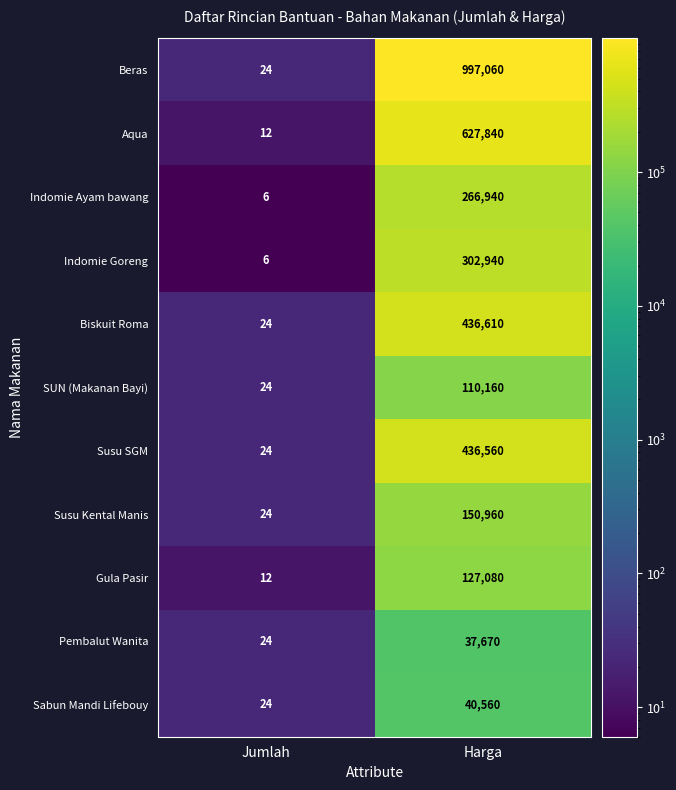

What is the difference between the highest and lowest values at Harga?

959390